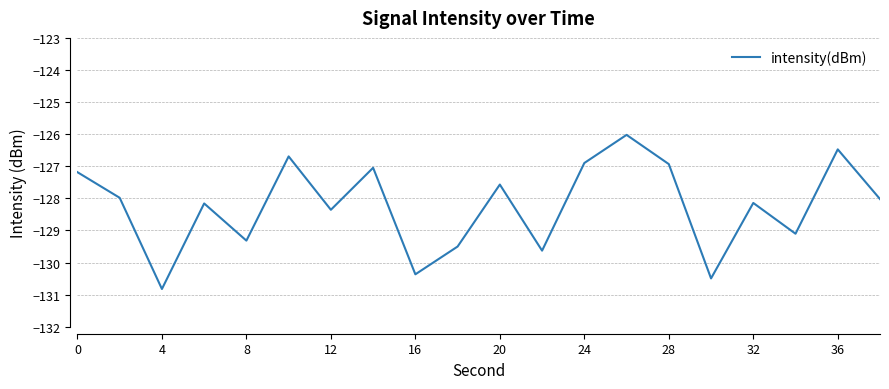

What is the maximum value shown in the chart?

-126.0